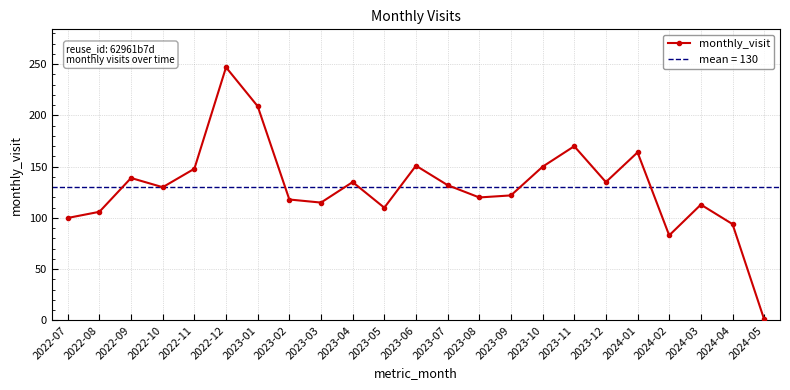

What is the ratio of the value at 2023-08 to the value at 2022-12?

0.5